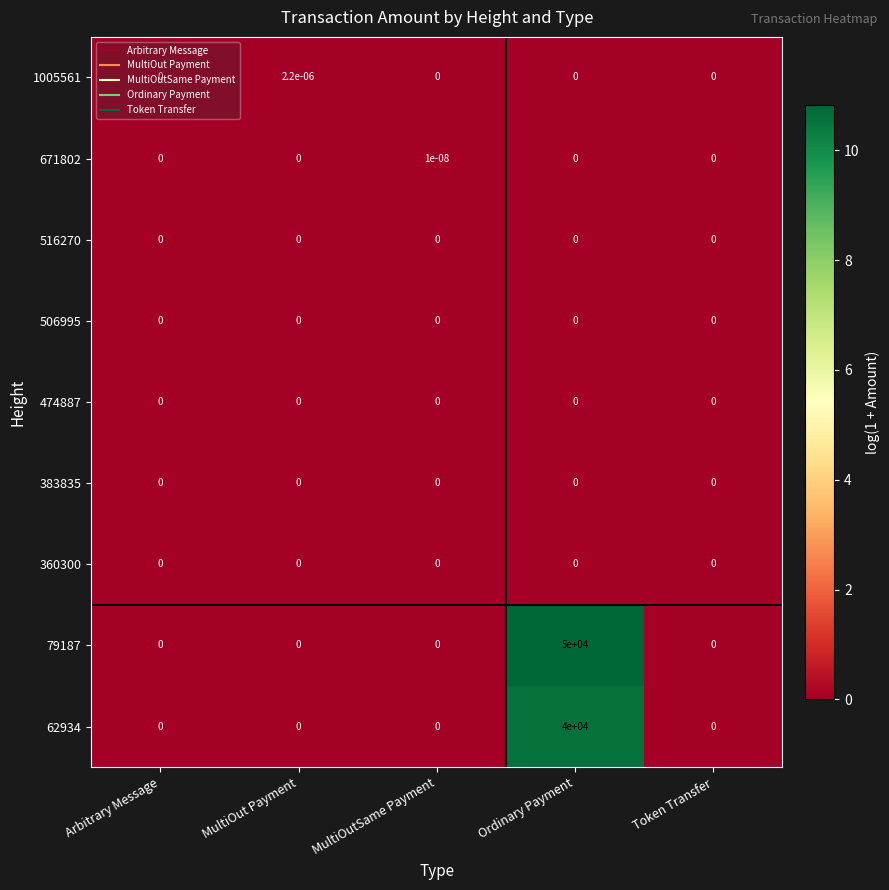

The value of 383835 at Token Transfer is 0.0. True or false?

True